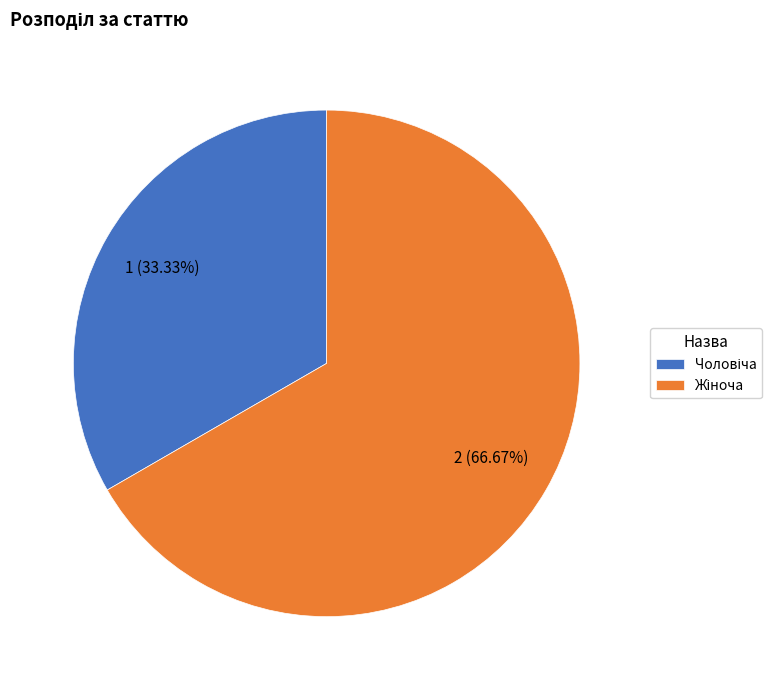

Is there any slice that represents more than half of the pie?

Yes